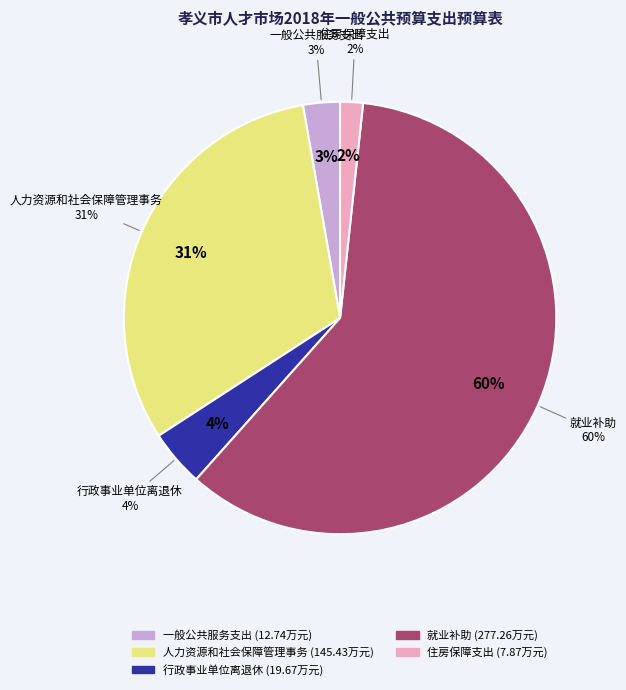

What is the change in value from 一般公共服务支出 to 人力资源和社会保障管理事务?

+132.7